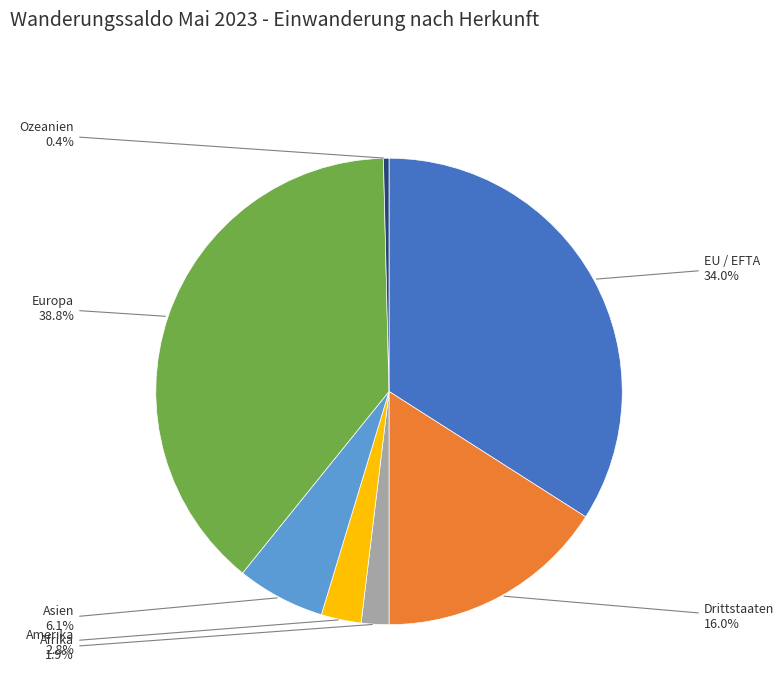

True or false: Drittstaaten accounts for 16% of the total.

True